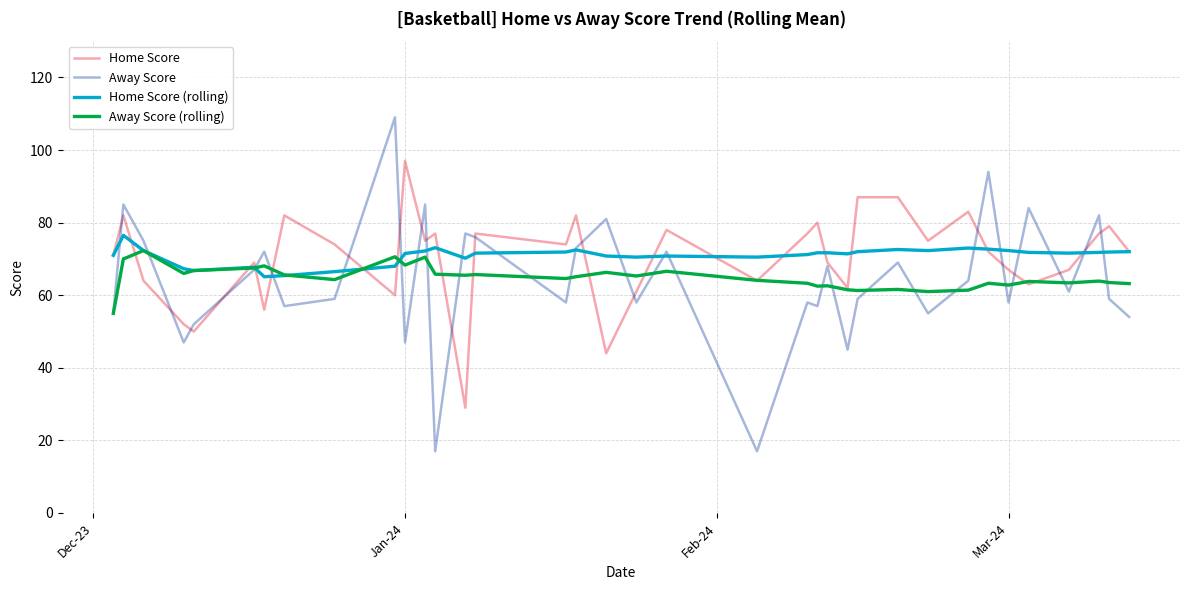

What is the maximum value shown in the chart?

109.0